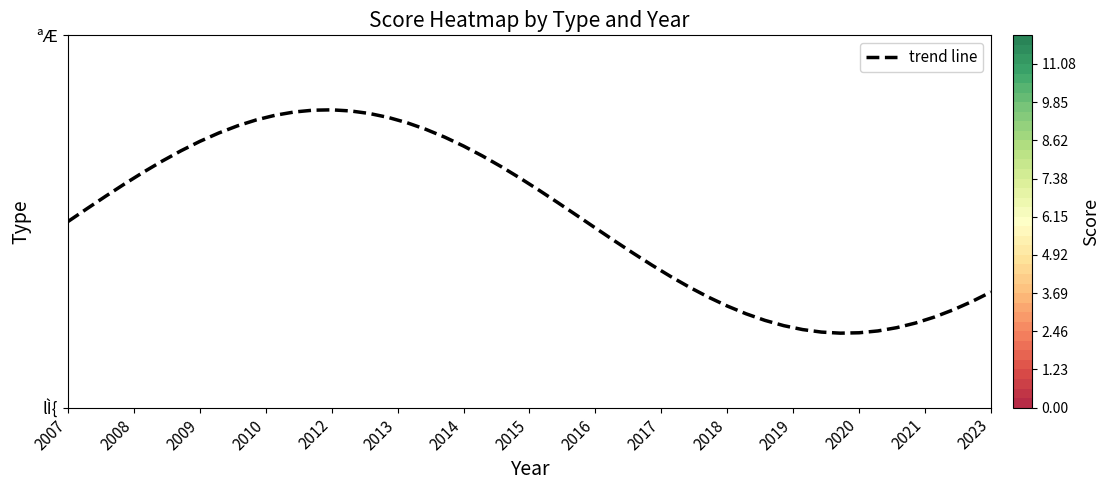

Which series has the largest range (max minus min)?

lÌ{